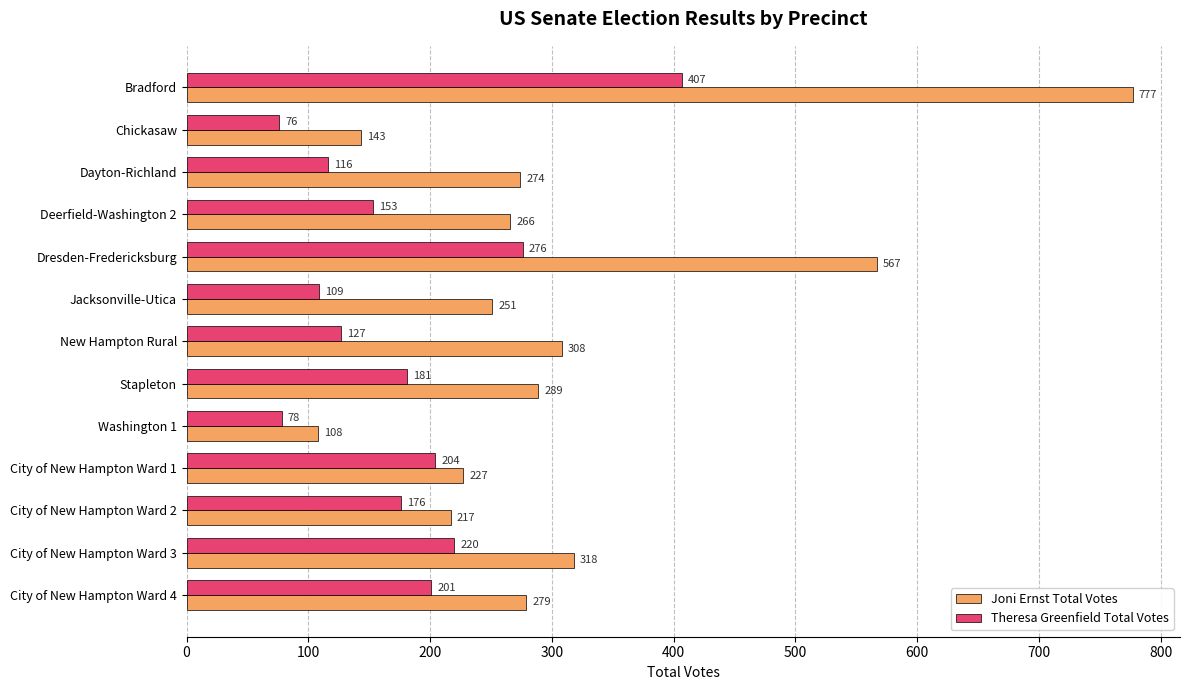

What is the sum of the Theresa Greenfield Total Votes values at City of New Hampton Ward 2 and Chickasaw?

252